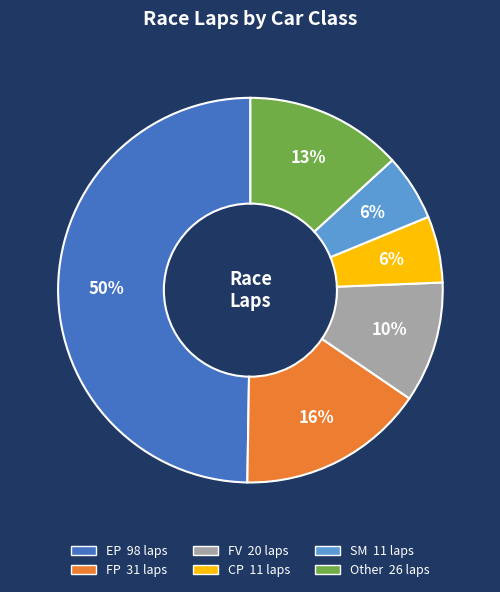

To the nearest percent, what is the average slice percentage?

17%